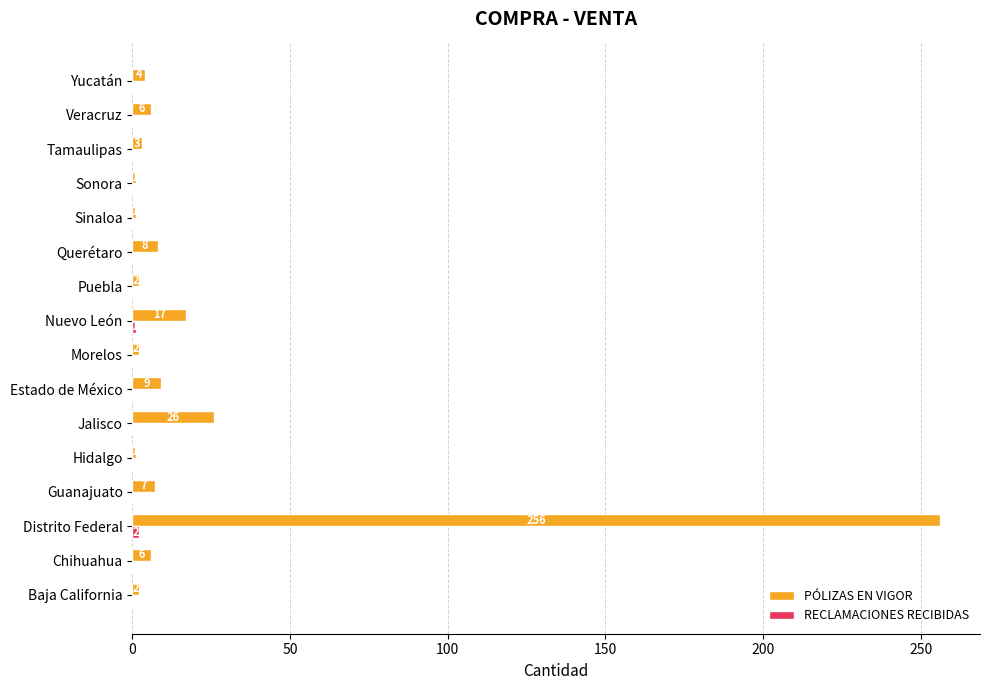

Count the number of categories in the chart.

16